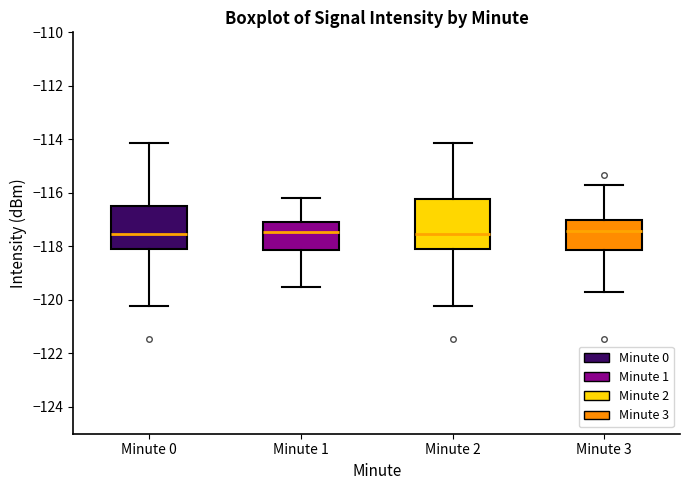

Reading left to right, transcribe this box plot: for each box, give where its median line is, the range the box spans, and where its two whiskers end, as read against the y-axis. The values are not printed on the chart, so give them approximately, as read against the axis.

Minute 0: median -117.6, box -118.2 to -116.4, whiskers -120.2 to -114.2
Minute 1: median -117.4, box -118.2 to -117.0, whiskers -119.6 to -116.2
Minute 2: median -117.6, box -118.2 to -116.2, whiskers -120.2 to -114.2
Minute 3: median -117.4, box -118.2 to -117.0, whiskers -119.8 to -115.8